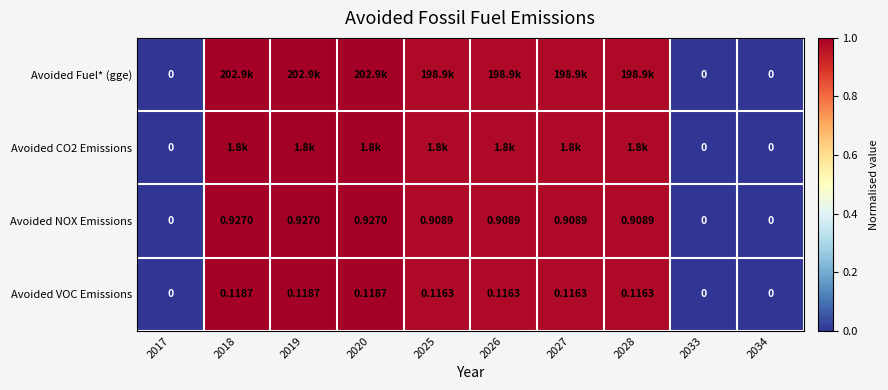

Which has a higher value, 2025 or 2028?

2025